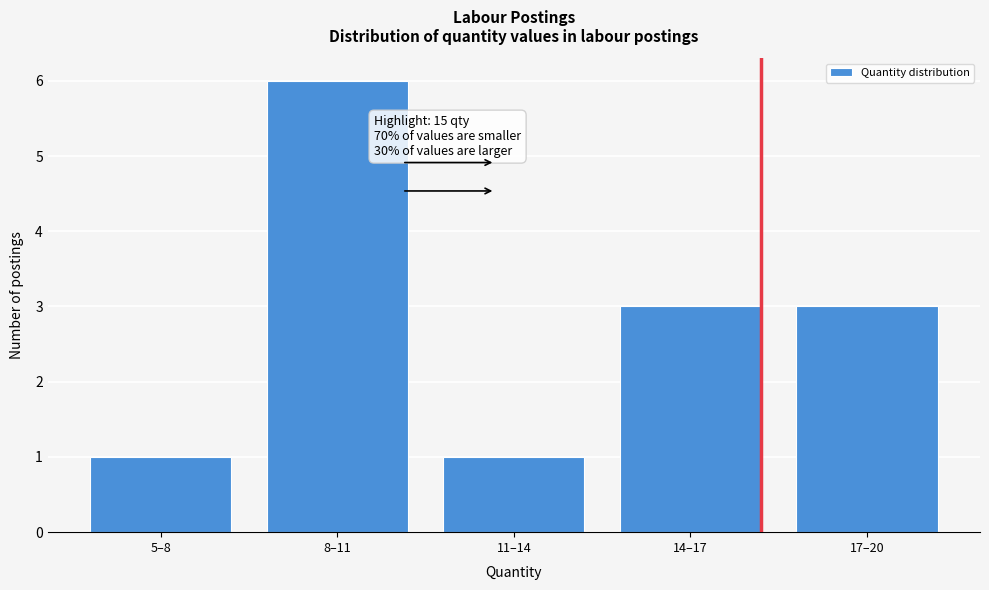

Reading left to right, what are all the values shown in this chart?

1	6	1	3	3